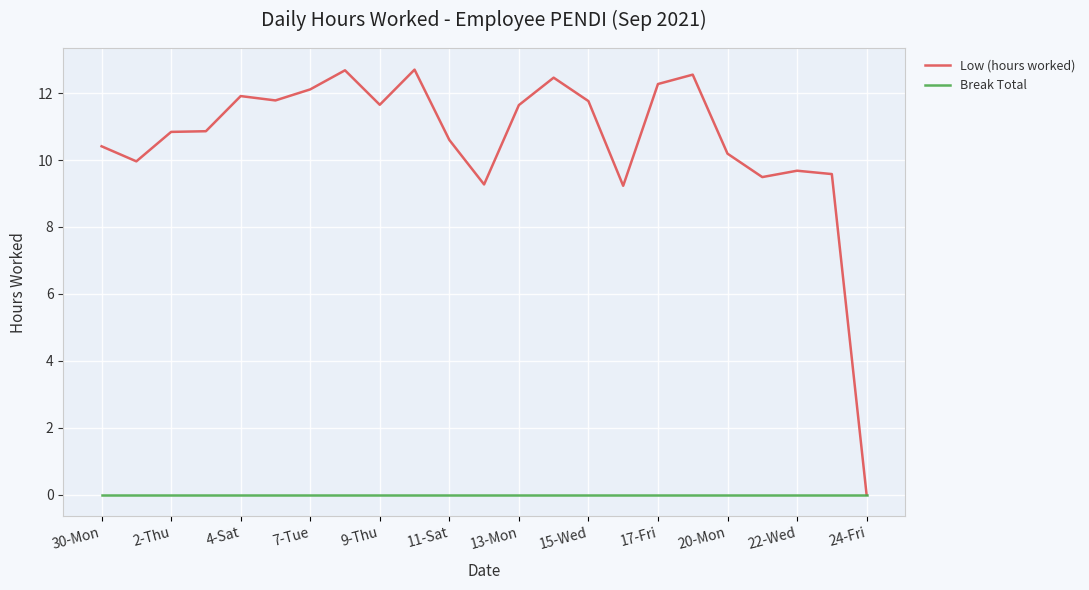

Which series has the largest range (max minus min)?

Low (hours worked)